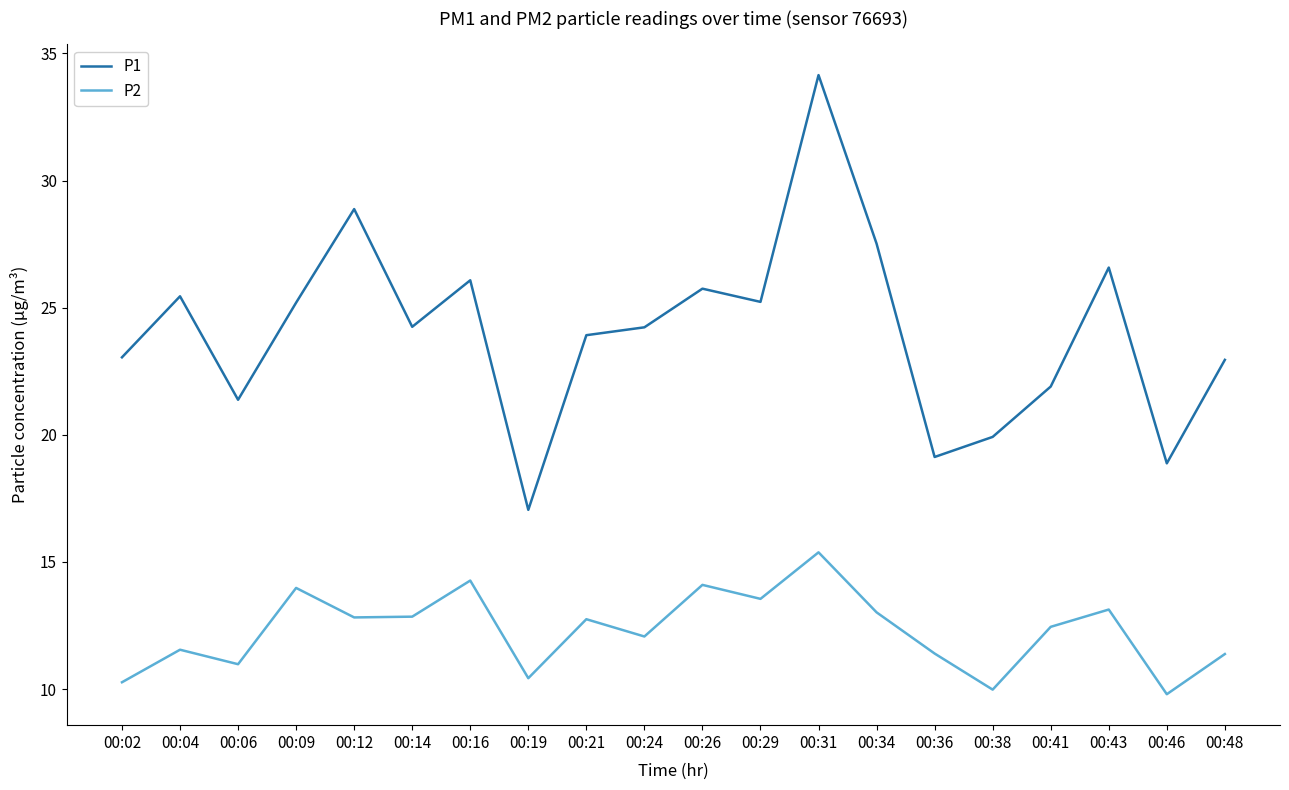

Where is the first local maximum for P1?

00:04